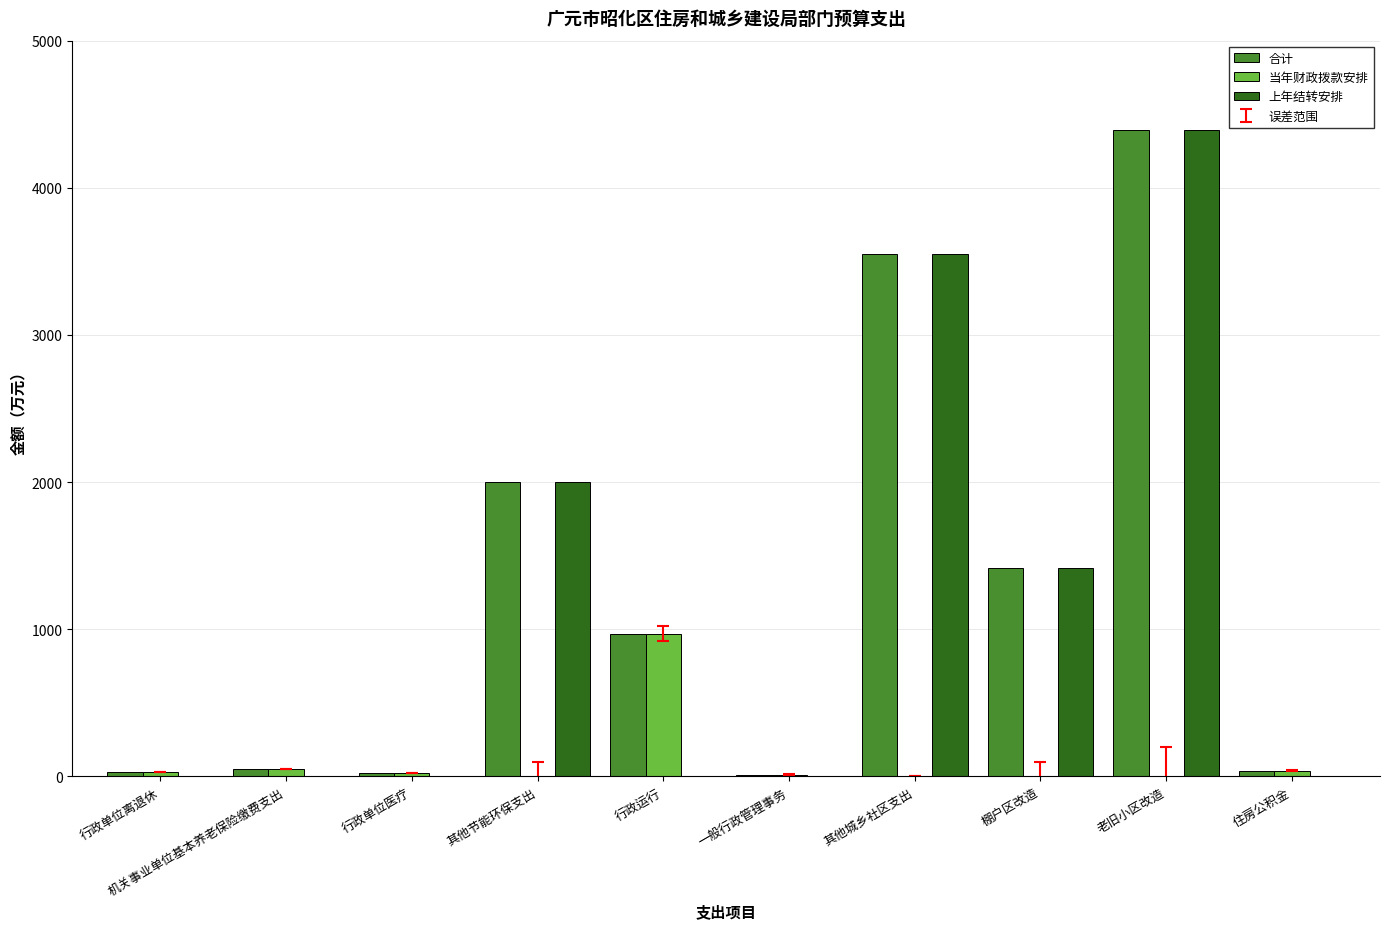

Which series has the largest total across all categories?

合计